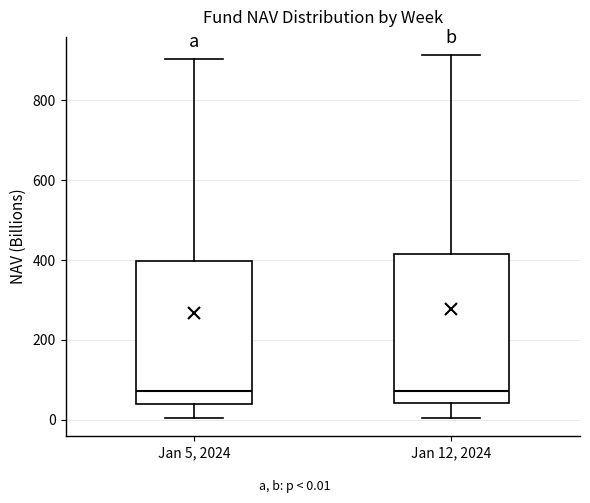

Where is the lower edge of the box for Jan 5, 2024 on the y-axis? The values are not printed on the chart, so give them approximately, as read against the axis.

40